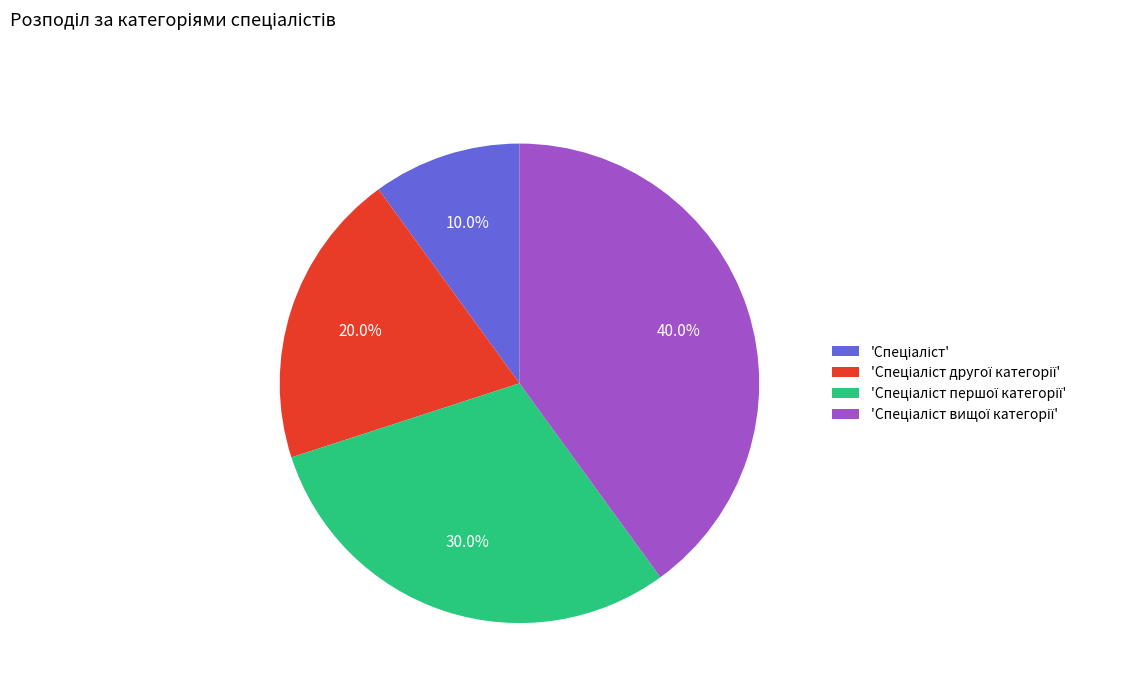

Is there any slice that represents more than half of the pie?

No